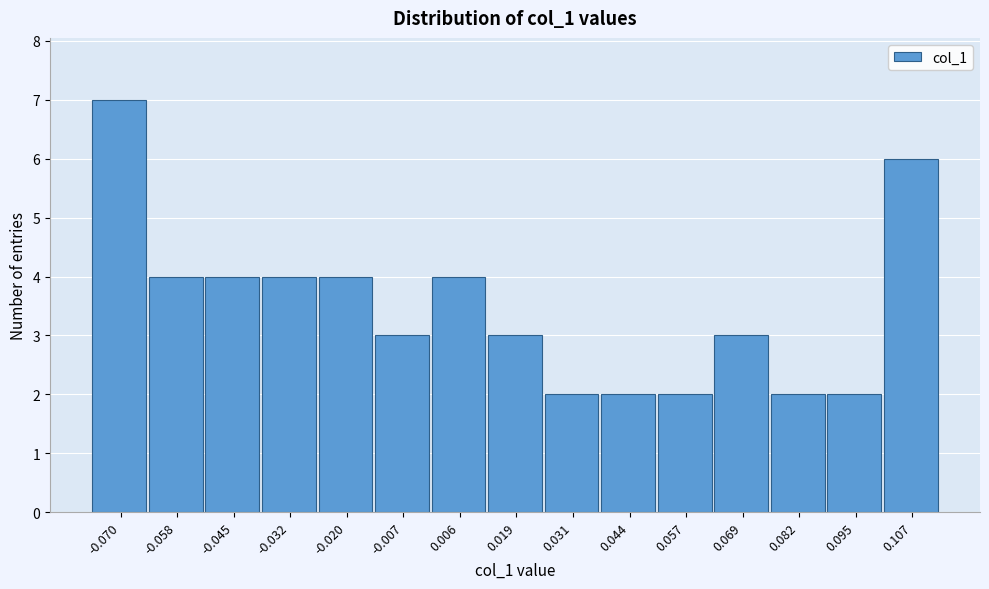

Reading left to right, extract all data points from this chart.

7	4	4	4	4	3	4	3	2	2	2	3	2	2	6